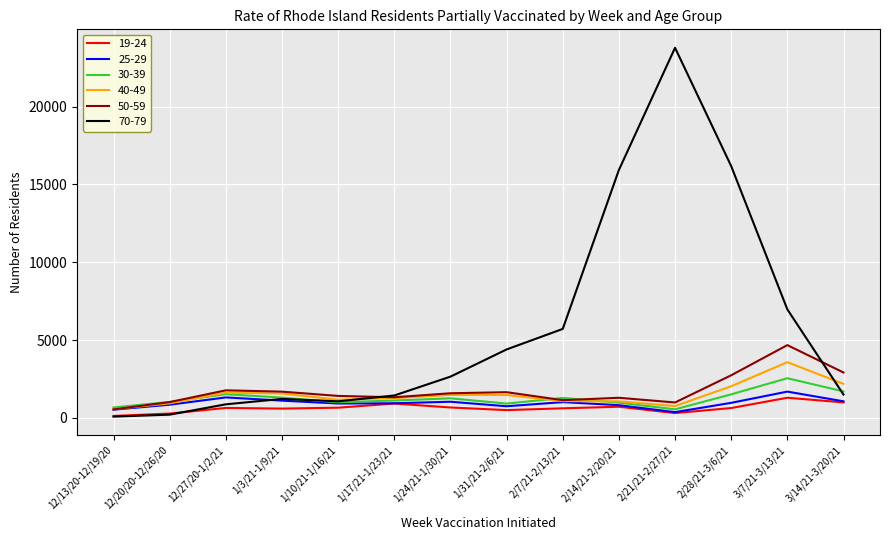

What is the sum of all 19-24 values?

9021